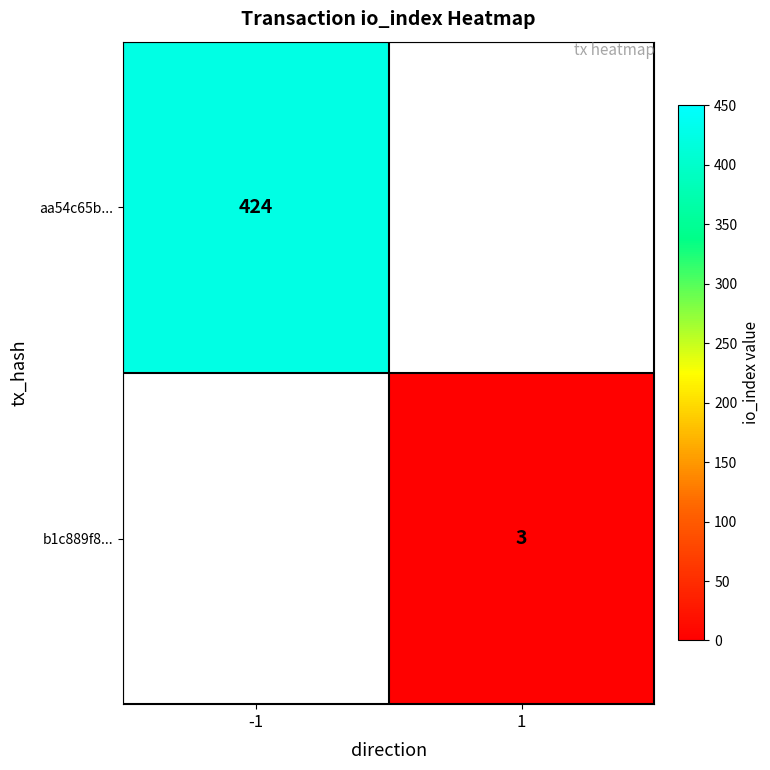

Which label corresponds to the smallest value in the chart?

1